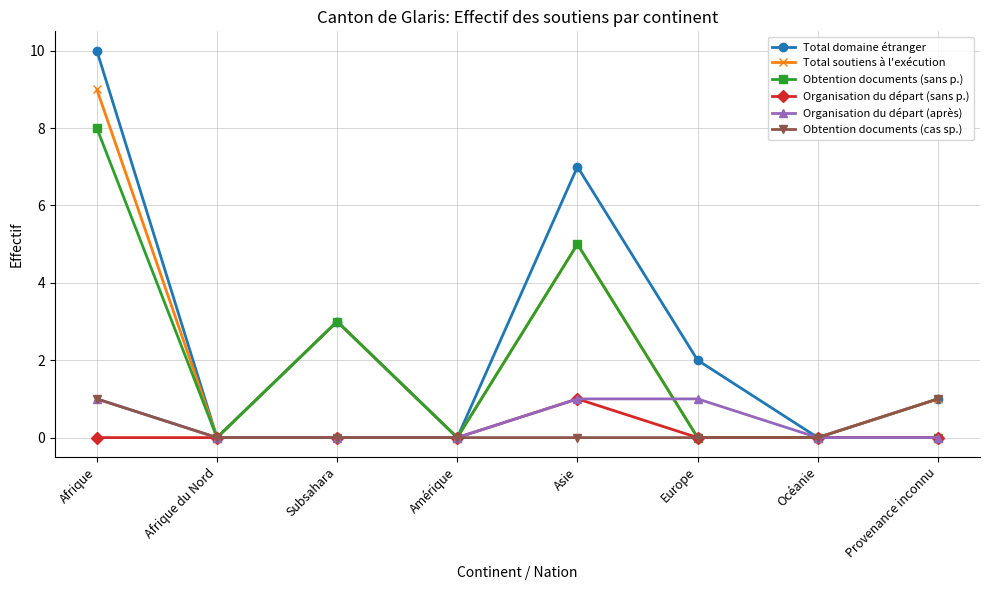

Which series has the largest total across all categories?

Total domaine étranger